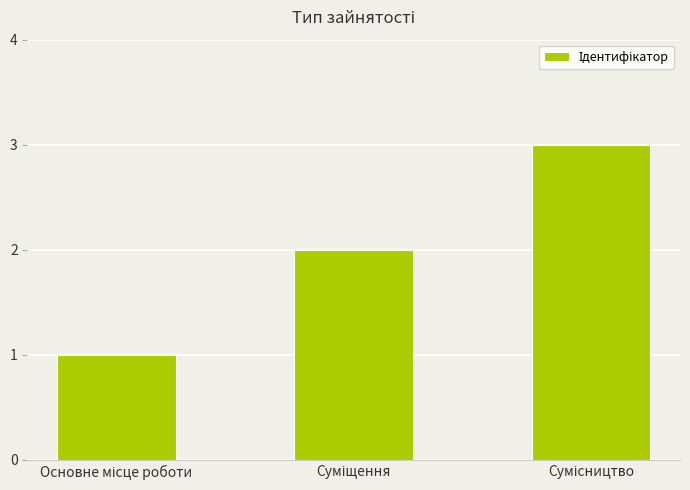

What is the sum of all values?

6